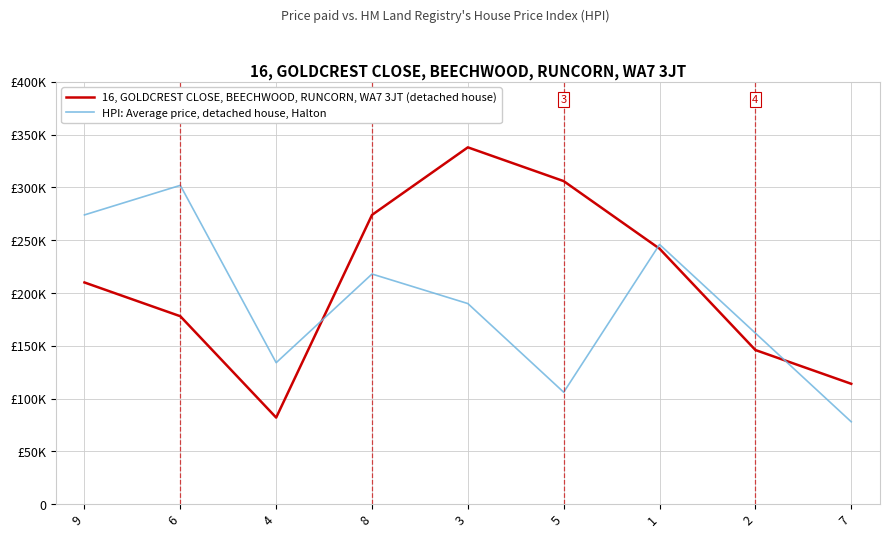

Which category has the highest value in the 16, GOLDCREST CLOSE, BEECHWOOD, RUNCORN, WA7 3JT (detached house) series?

3